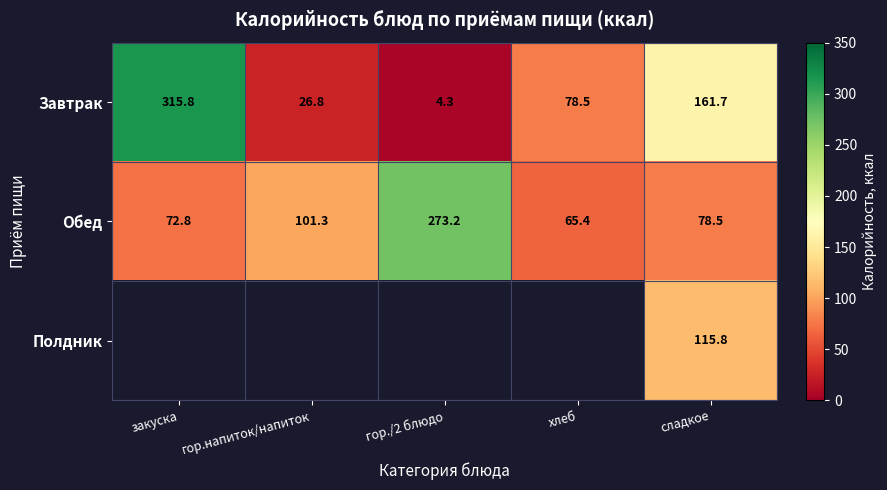

Which category has the lowest value in the Завтрак series?

гор./2 блюдо